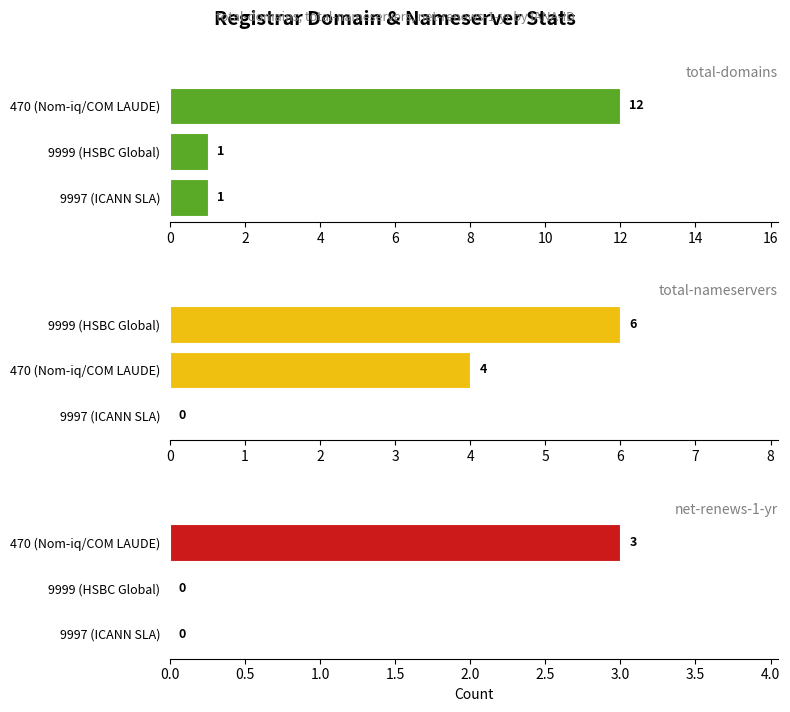

How many values in total-nameservers are above zero?

2